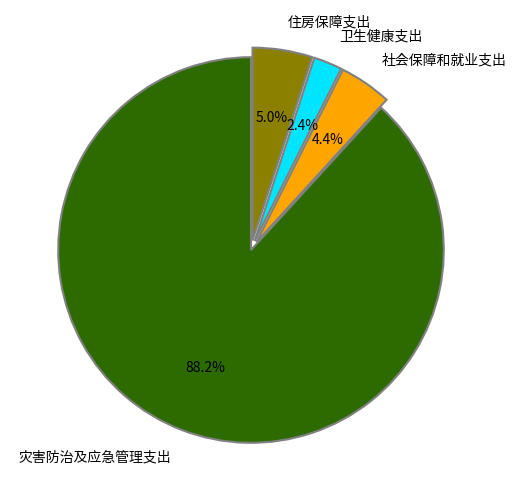

What percentage is the 卫生健康支出 slice, to the nearest percent?

2%